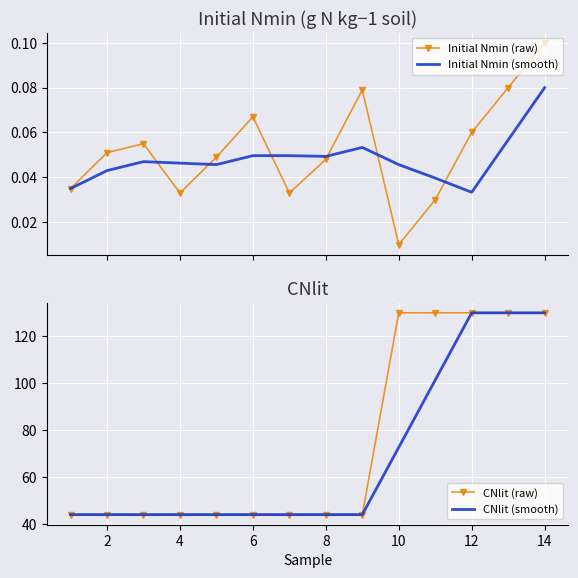

What is the minimum value for CNlit (raw)?

44.0